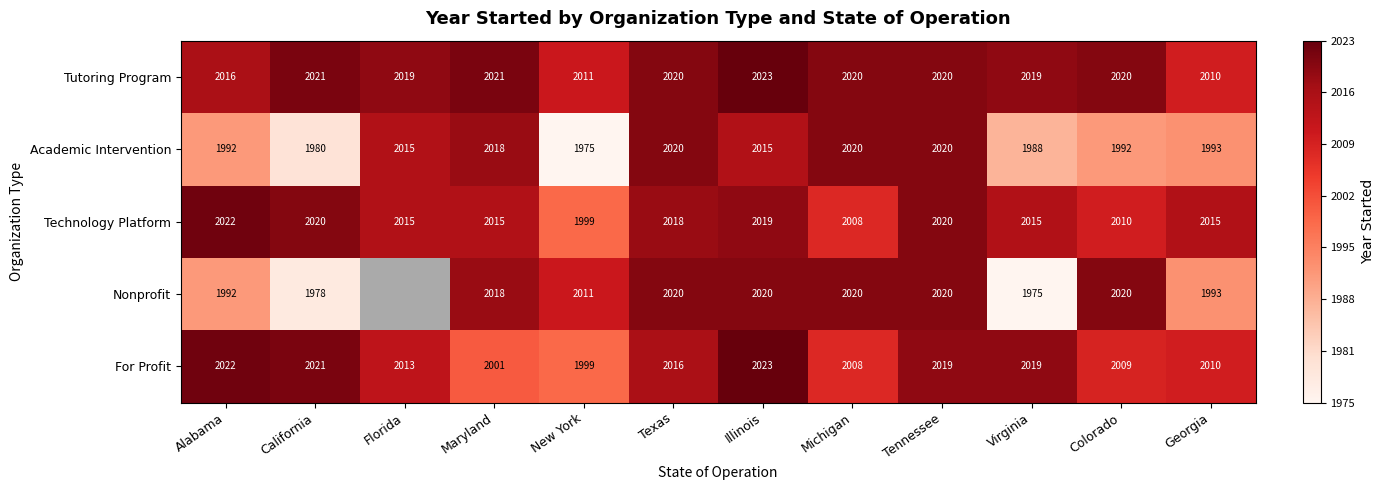

At which label does Technology Platform first exceed 2015?

Alabama